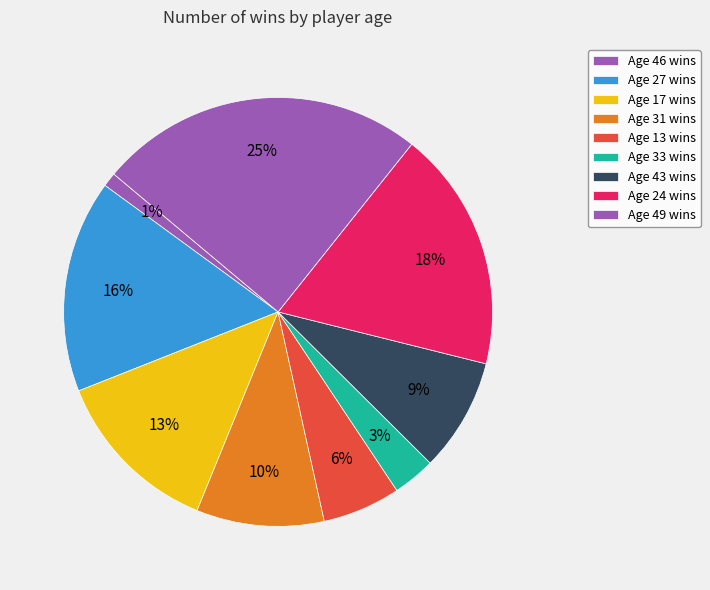

Is there a majority slice in this chart?

No